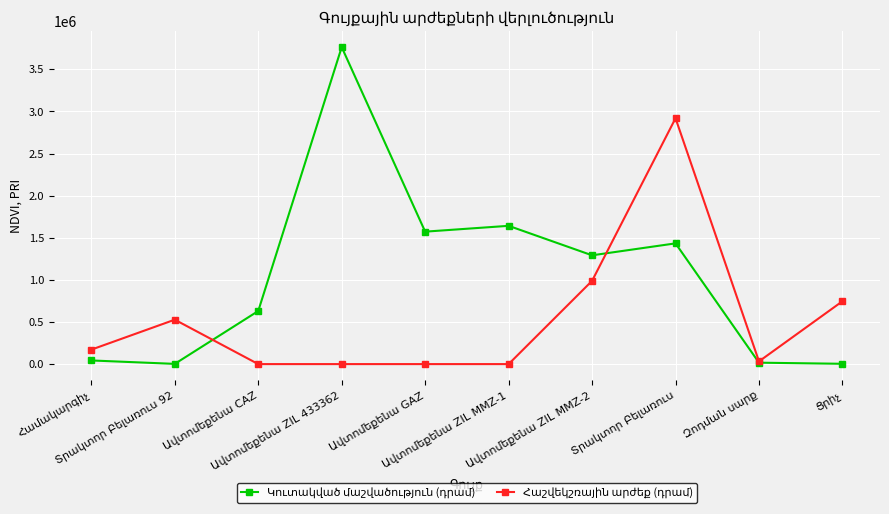

What is the maximum value shown in the chart?

3764298.0